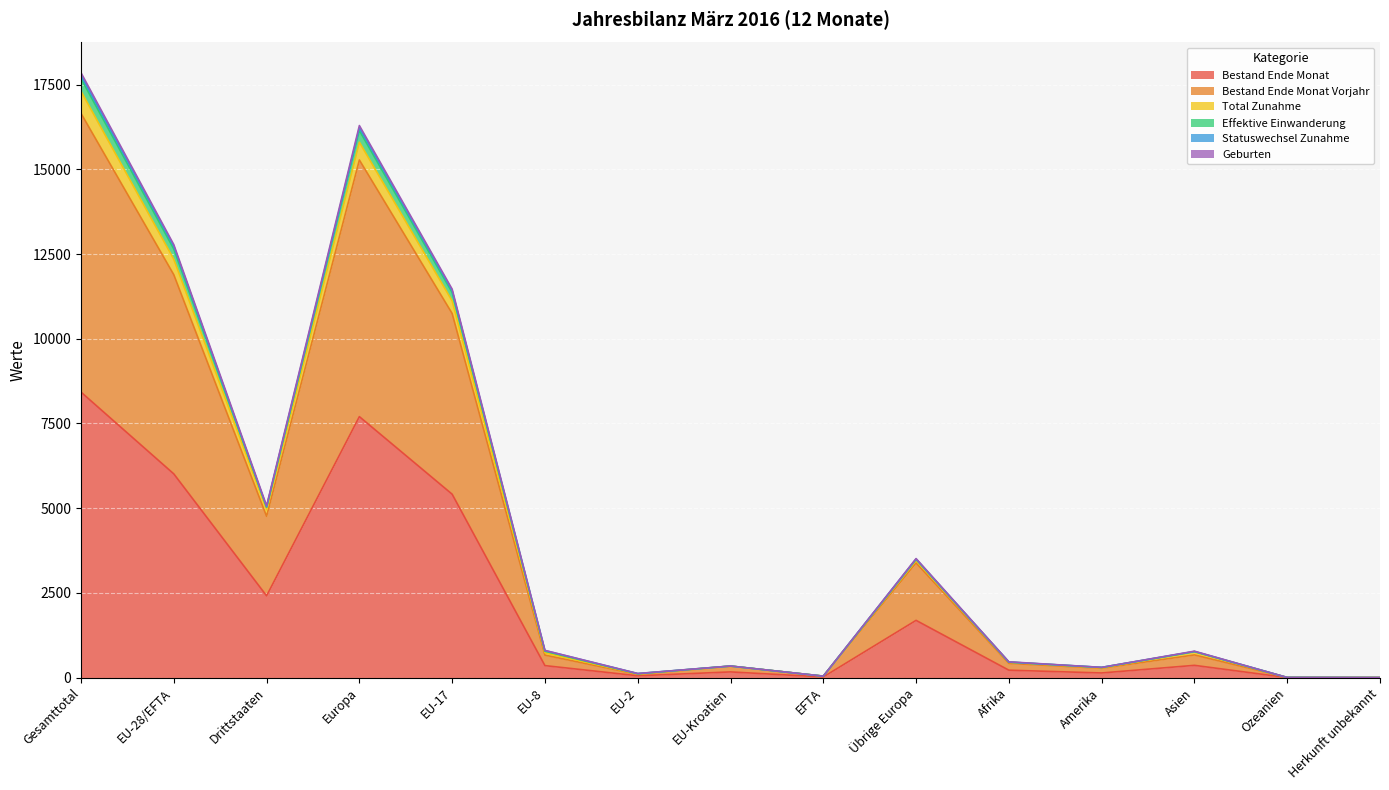

At which label does Bestand Ende Monat reach its peak?

Gesamttotal